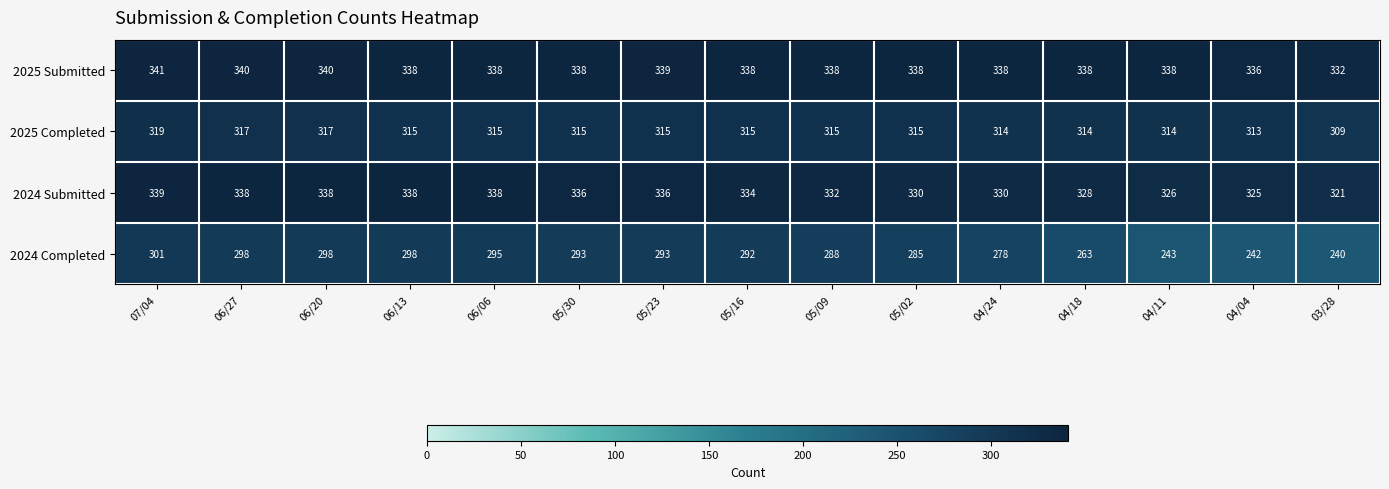

What is the difference between the maximum and minimum values in the 2024 Submitted series?

18